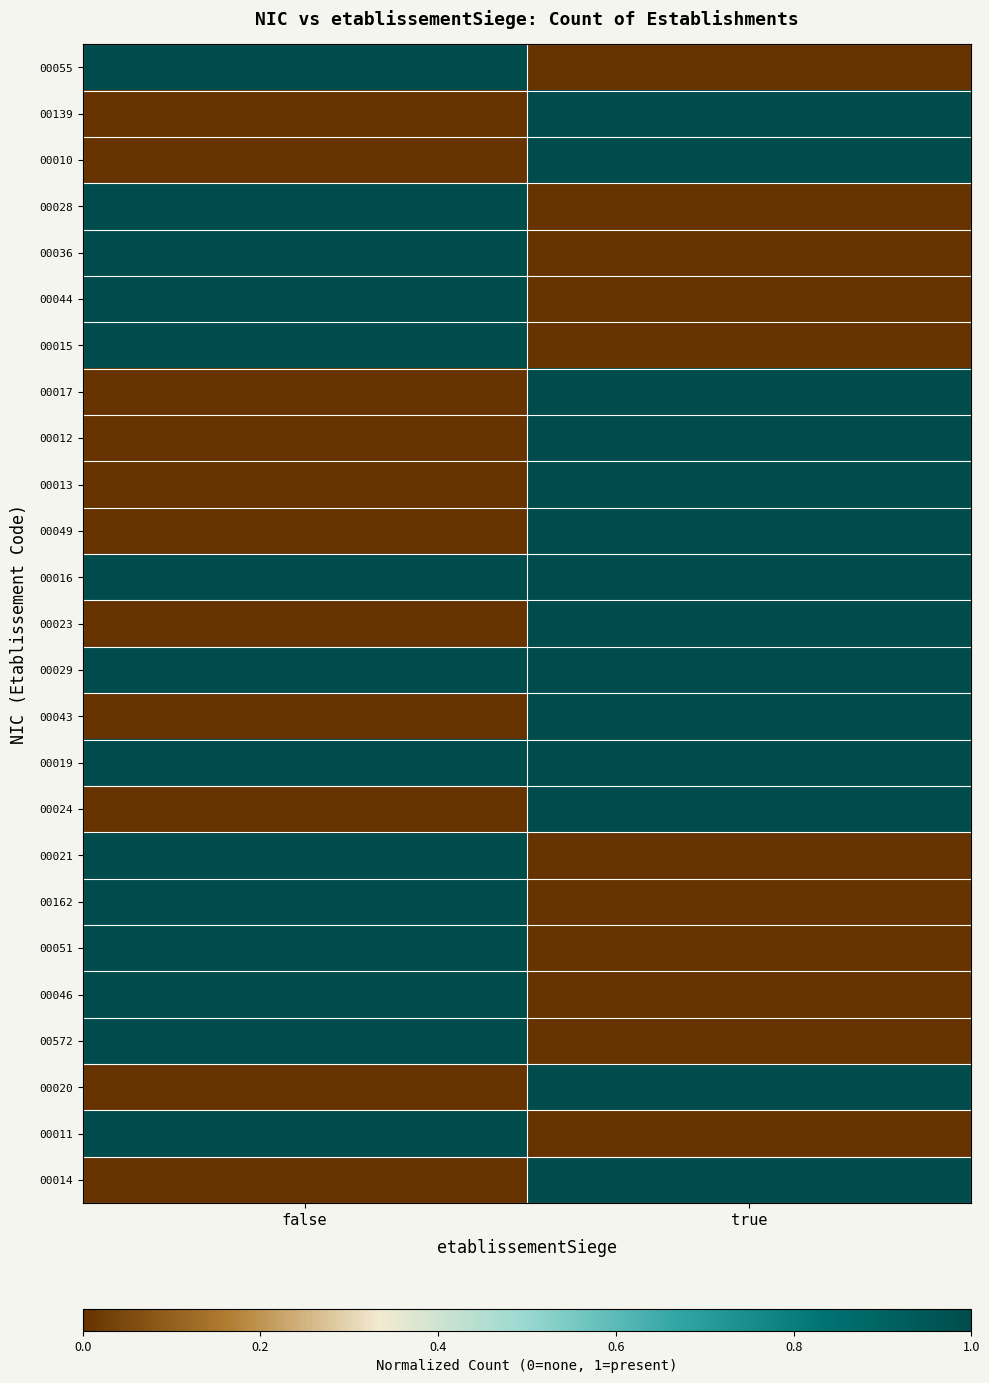

Count the number of data series in this chart.

25